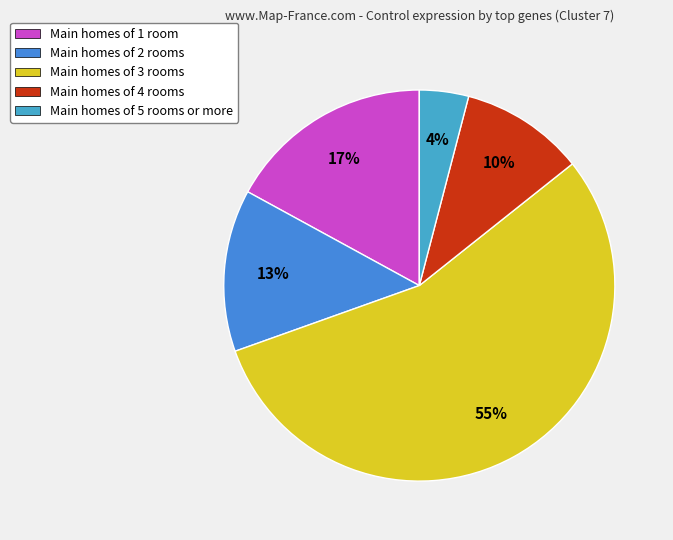

Which slice is the smallest?

Main homes of 5 rooms or more